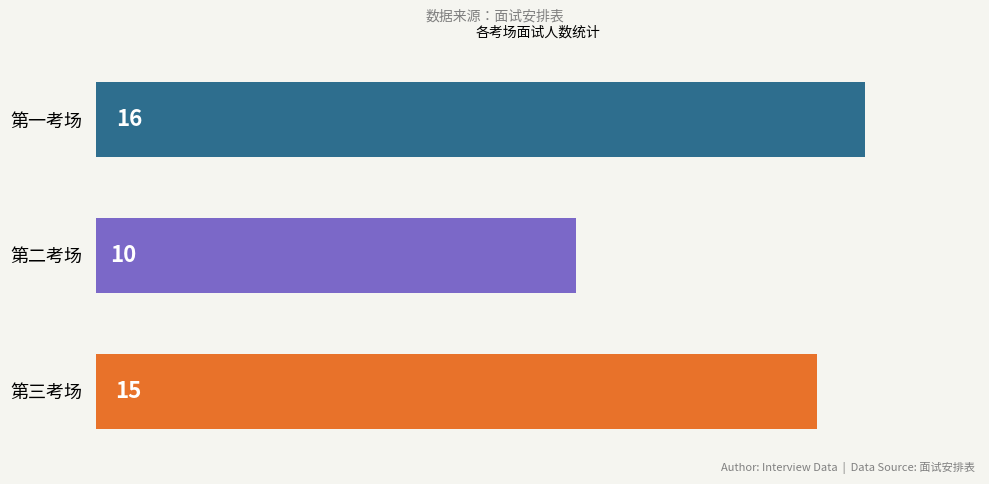

Does the chart contain any negative values?

No